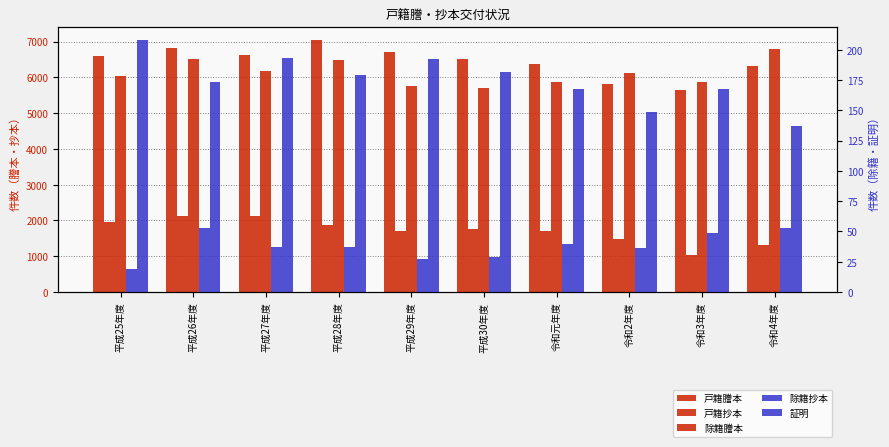

What is the average value of the 戸籍謄本 series?

6447